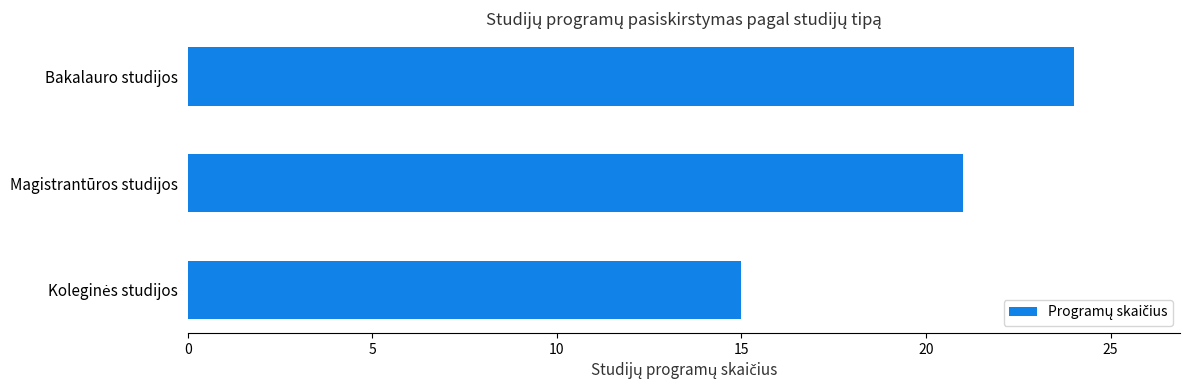

What is the difference between the maximum and minimum values?

9